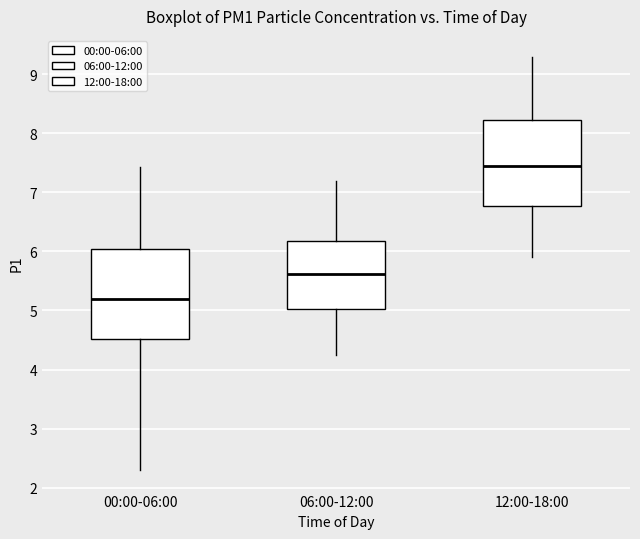

Which box's median line is the lowest?

00:00-06:00